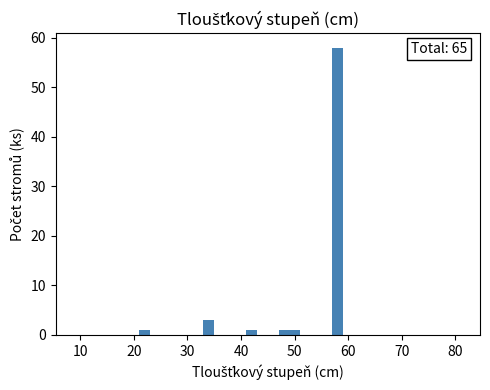

Read against the x-axis, roughly where is the centre of the tallest bar?

58